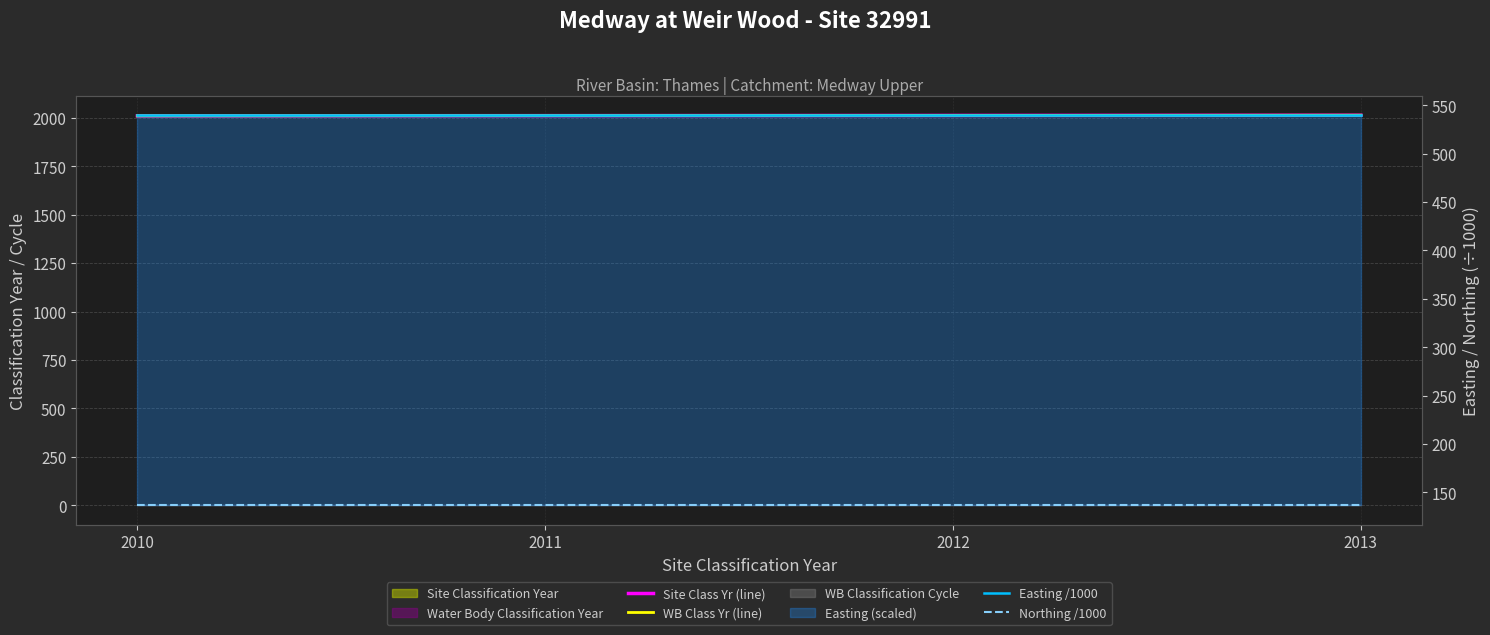

Reading right to left, transcribe all the data shown in this chart.

Site Class Yr (line): 2013.0	2012.0	2011.0	2010.0
WB Class Yr (line): 2013.0	2012.0	2011.0	2010.0
Easting /1000: 539.7	539.7	539.7	539.7
Northing /1000: 136.8	136.8	136.8	136.8